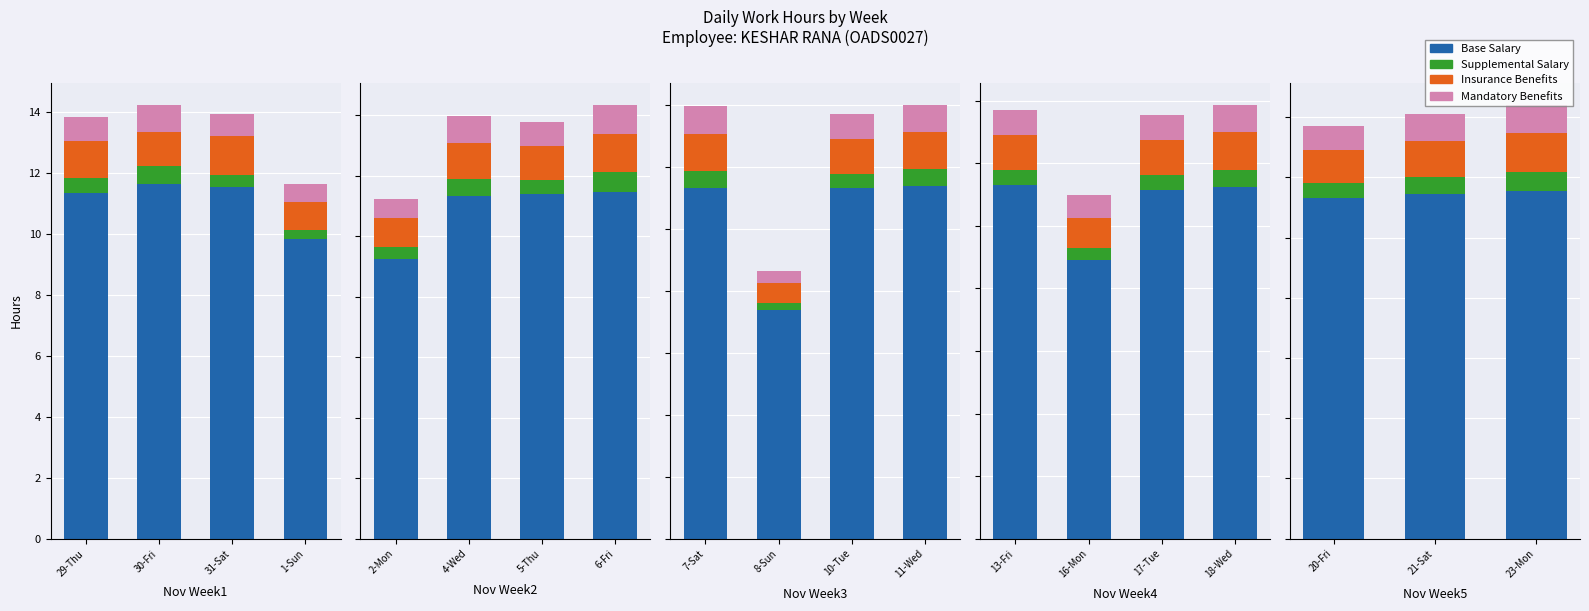

What position from the left is 21-Sat?

2